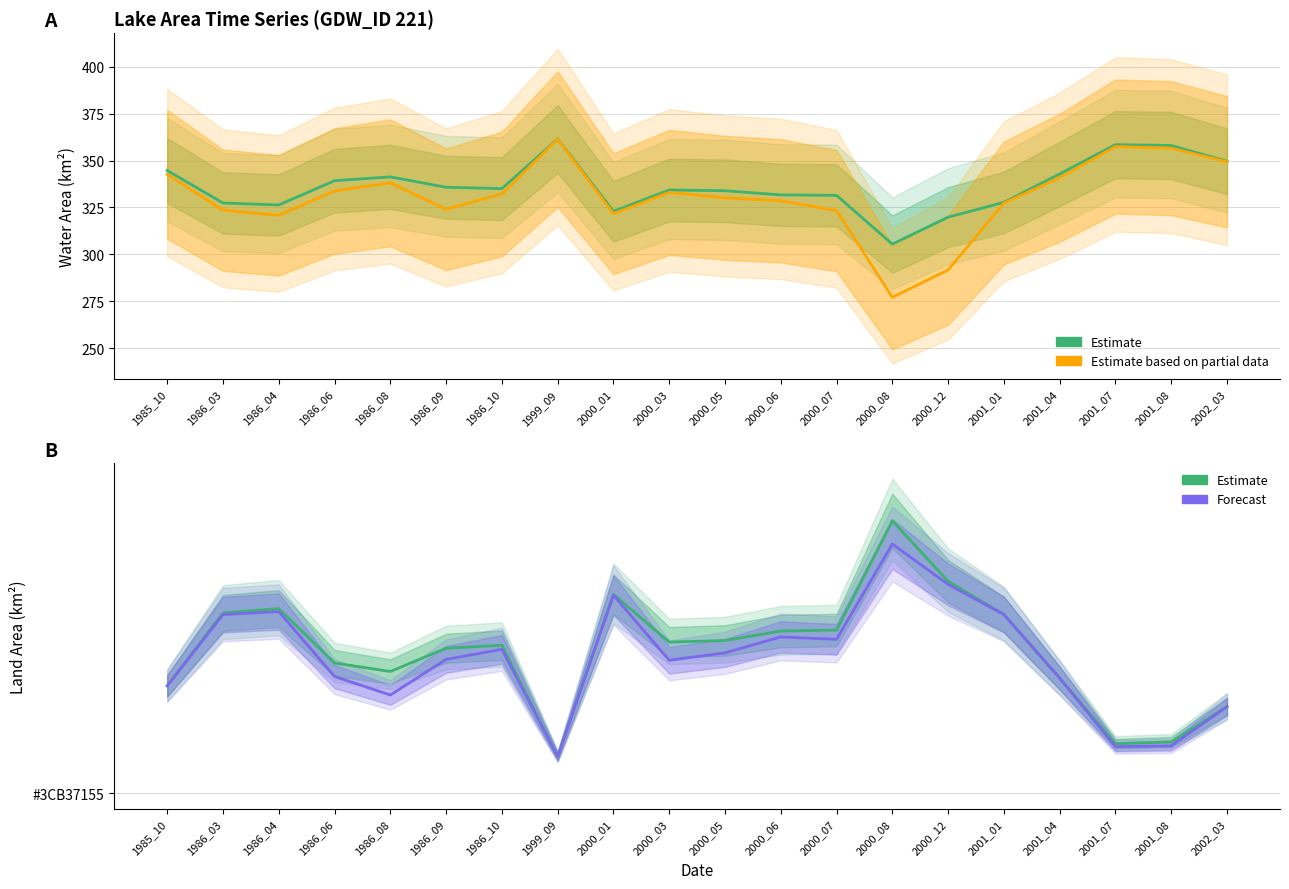

How many lines are shown in the chart?

3